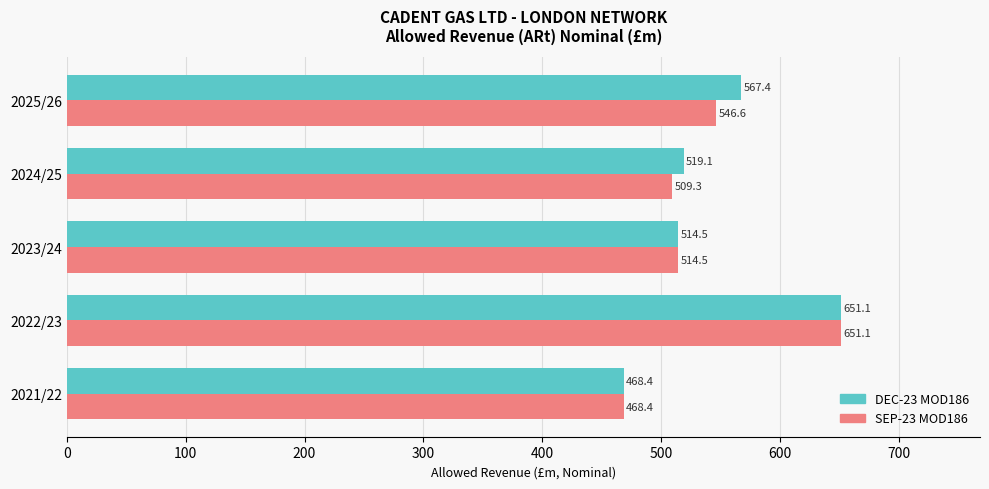

What is the sum of all DEC-23 MOD186 values?

2720.5